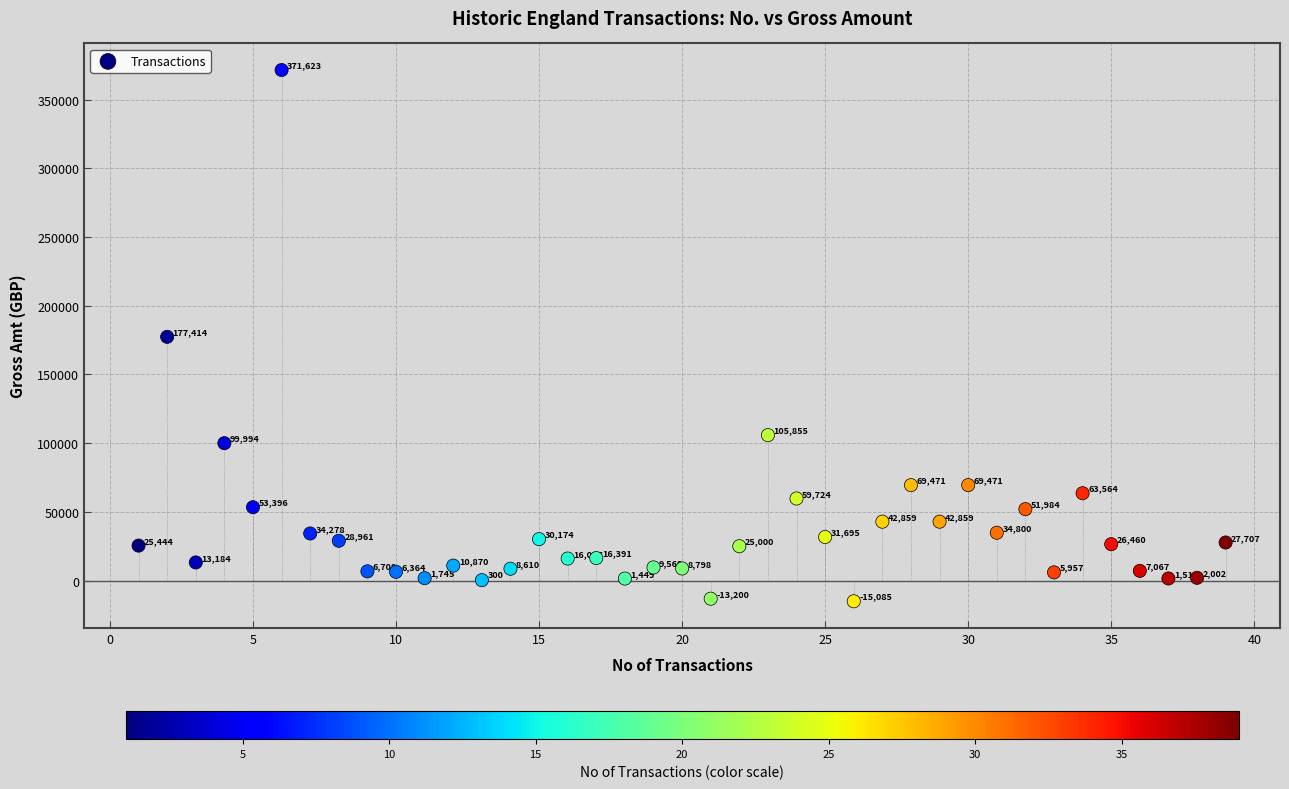

What Y value in the scatter plot is closest to 178269?

177414